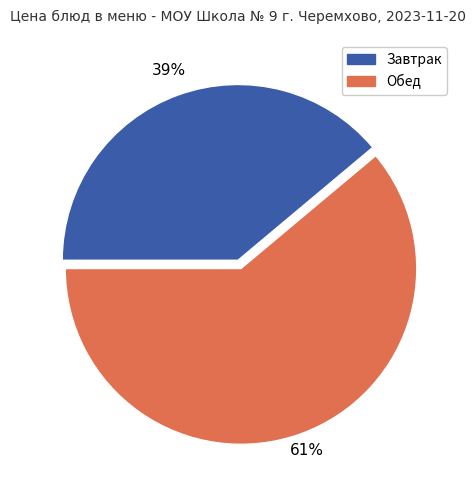

Rank the categories by value from lowest to highest.

Завтрак, Обед